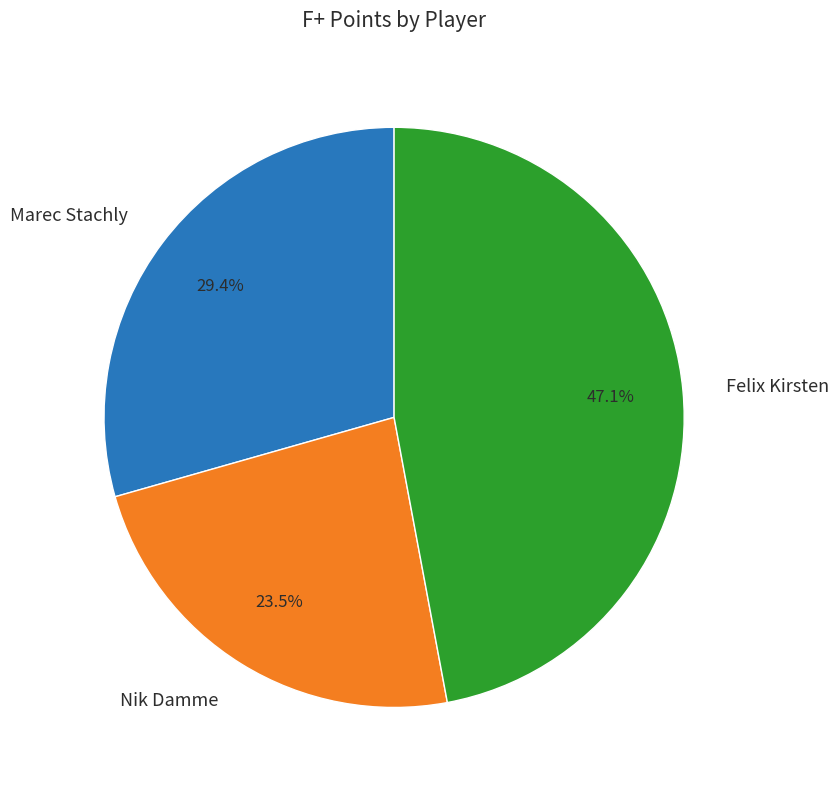

Count the number of slices in the pie.

3